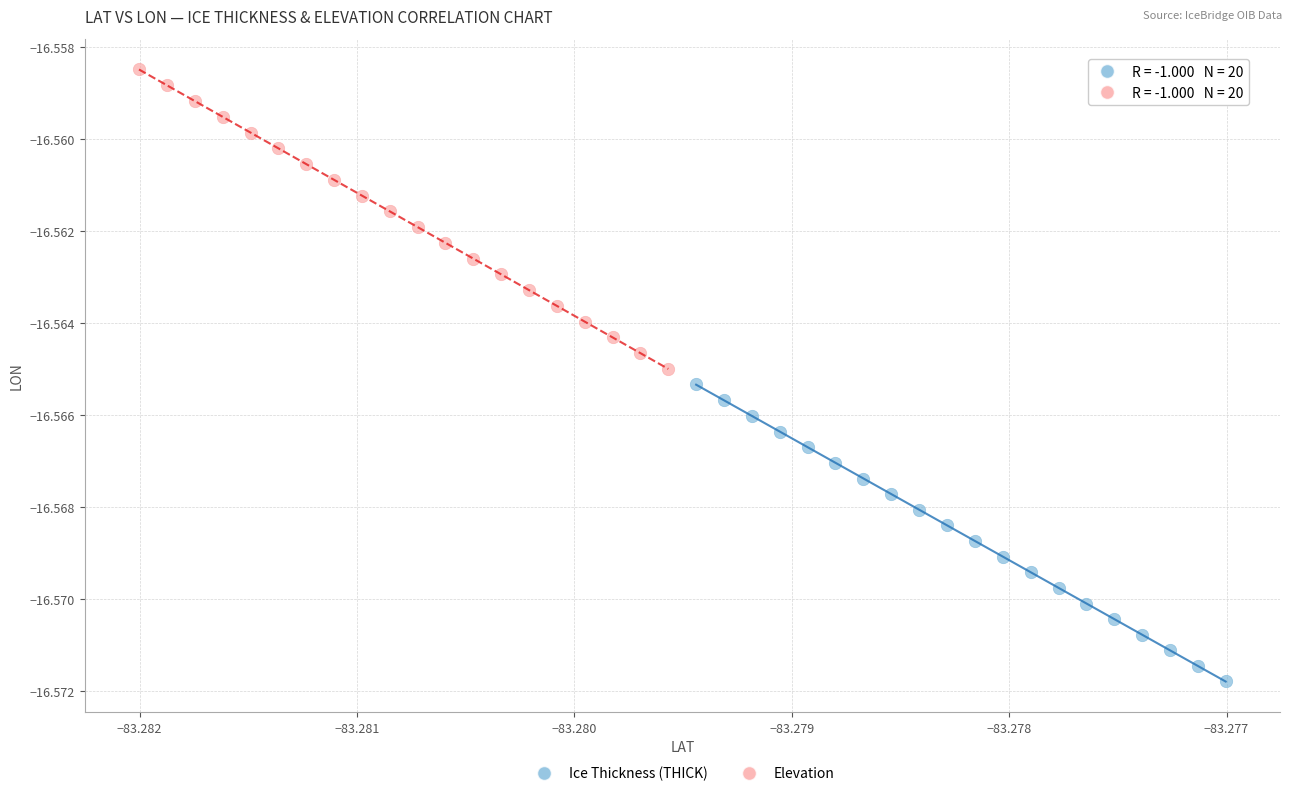

What are all the series names shown in the legend?

Ice Thickness (THICK), Elevation